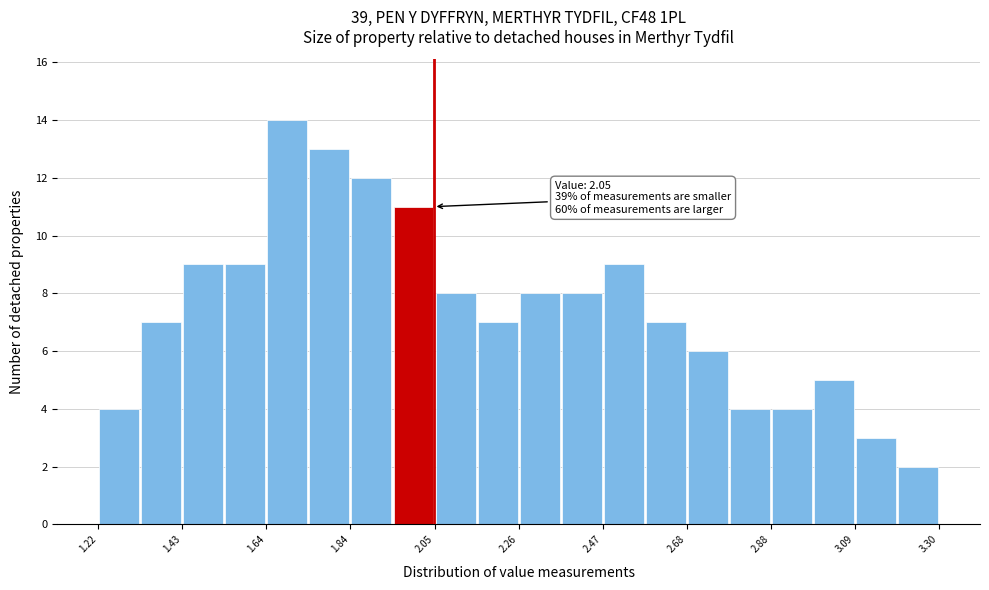

Around what value on the x-axis is the tallest bar? Give the approximate position of its centre, as read against the axis.

1.70